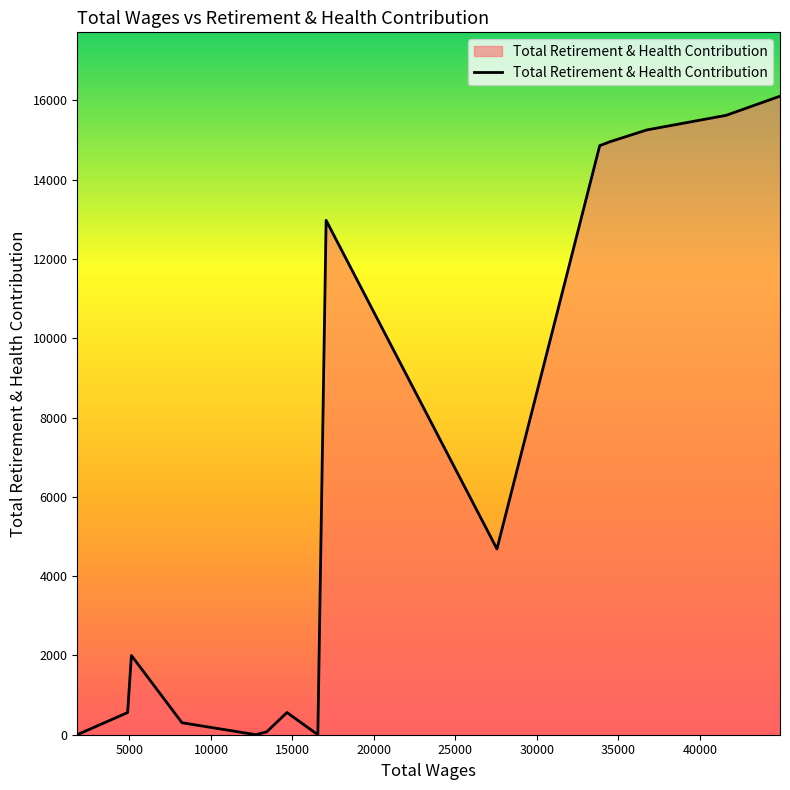

What is the greatest value displayed?

16107